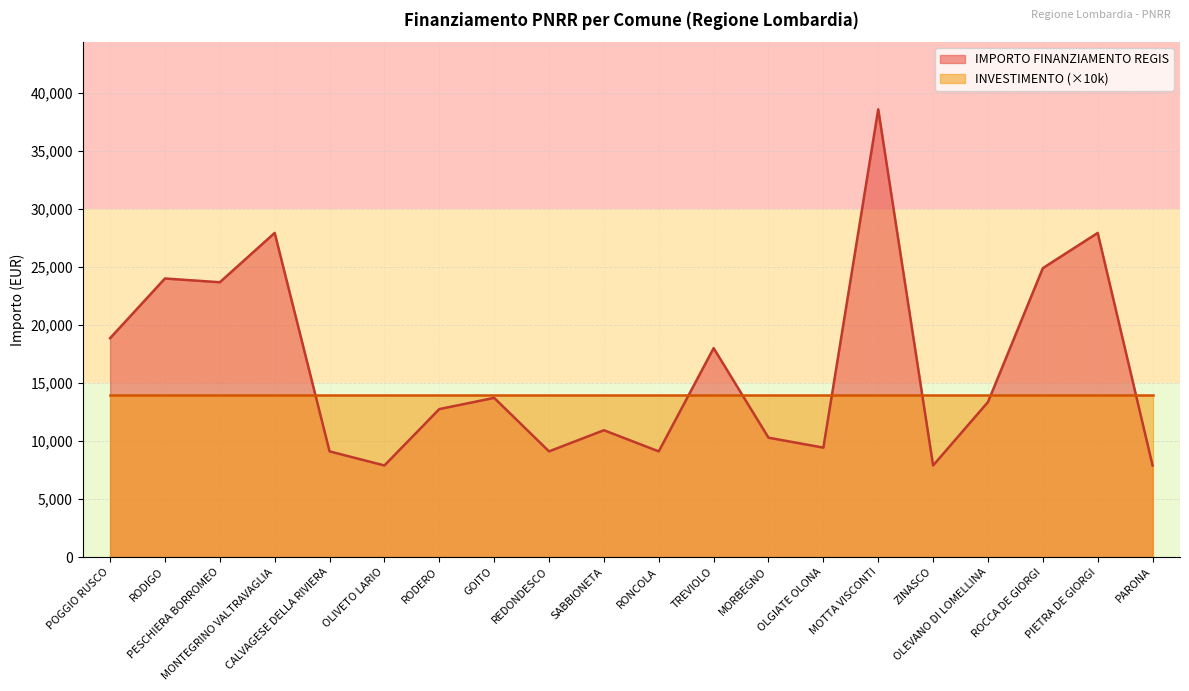

At which category does the chart reach its minimum across all series?

OLIVETO LARIO